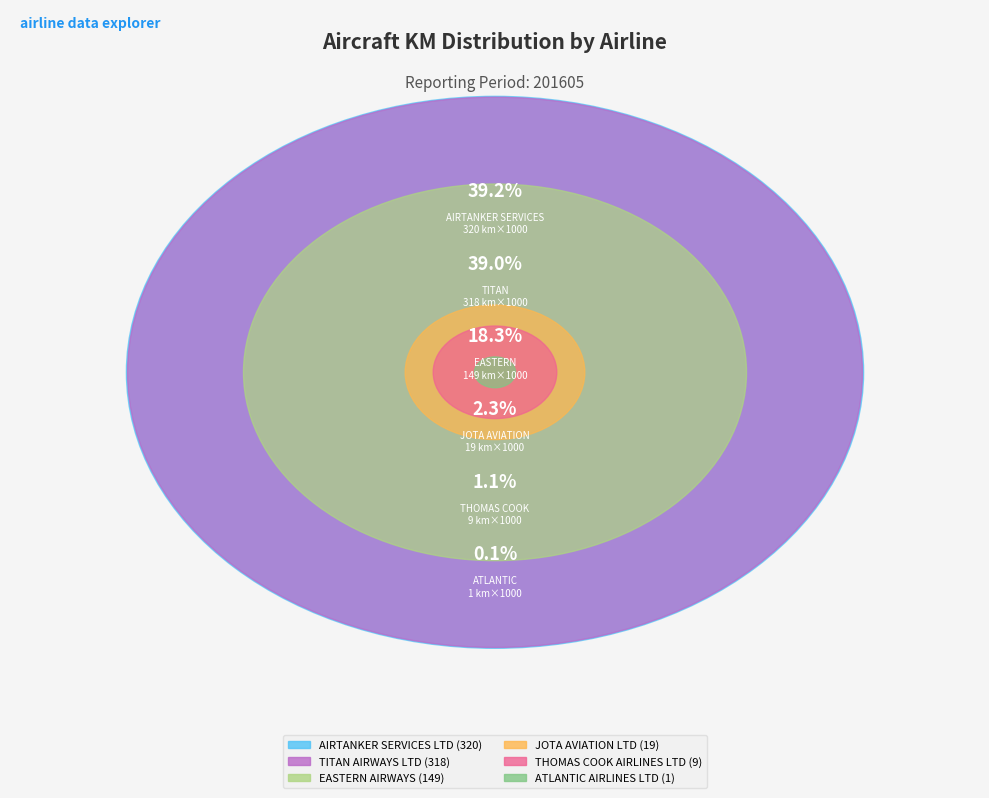

Which category has the smallest portion of the pie?

ATLANTIC AIRLINES LTD